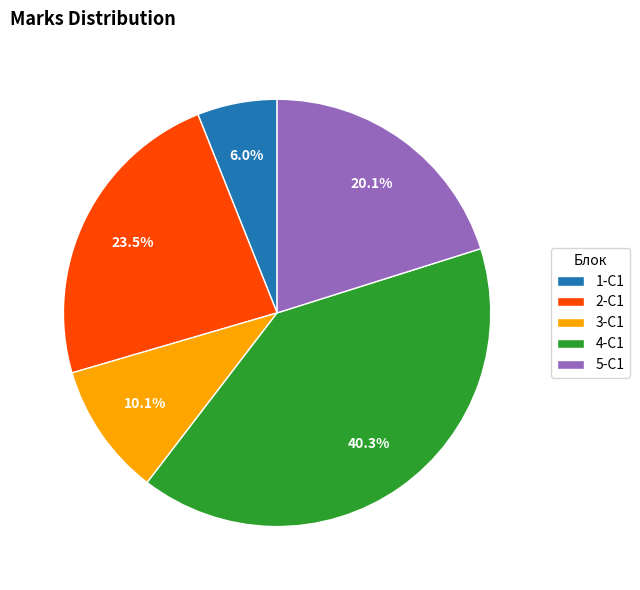

What percentage do 2-C1 and 5-C1 together represent?

43.6%